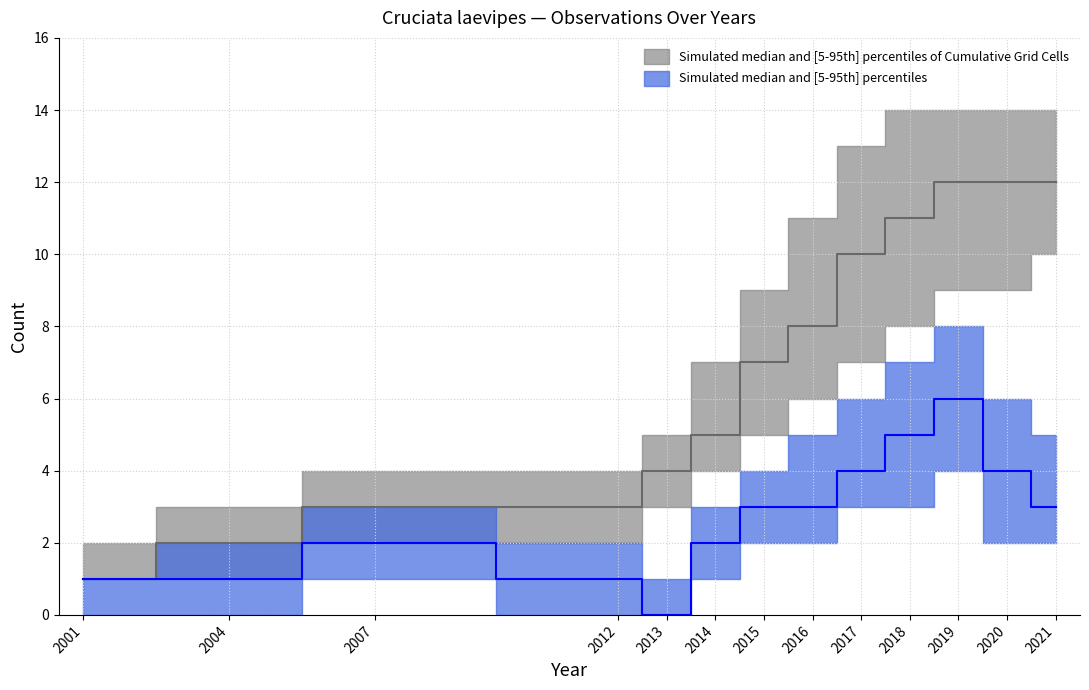

True or false: Observations per Year (median) and Cumulative Grid Cells (upper) intersect in this chart.

False